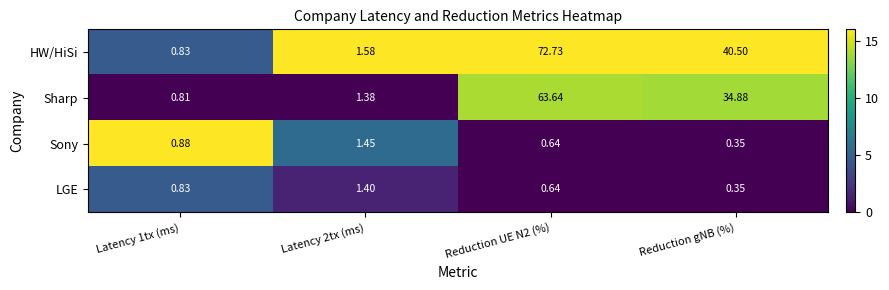

Which series has the largest total across all categories?

HW/HiSi